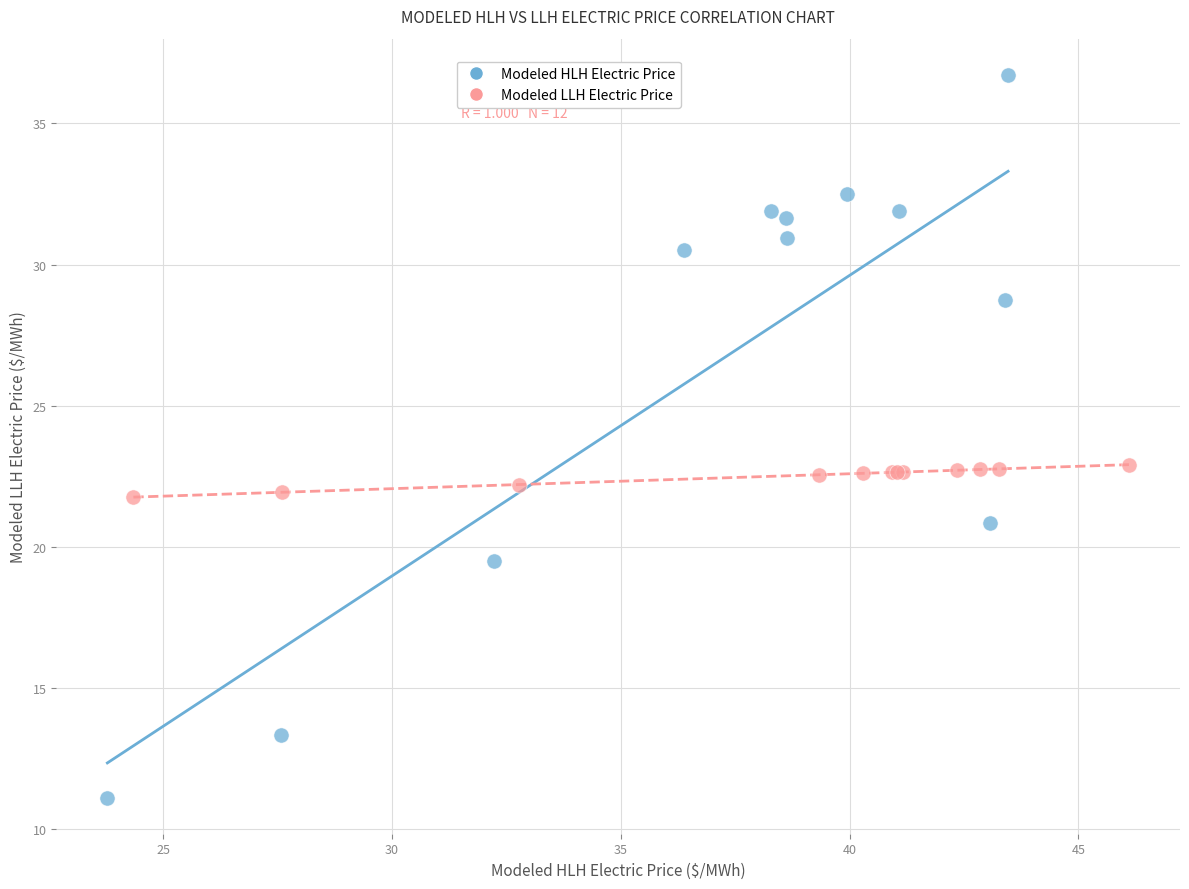

Which series has the widest spread of Y values?

Modeled HLH Electric Price